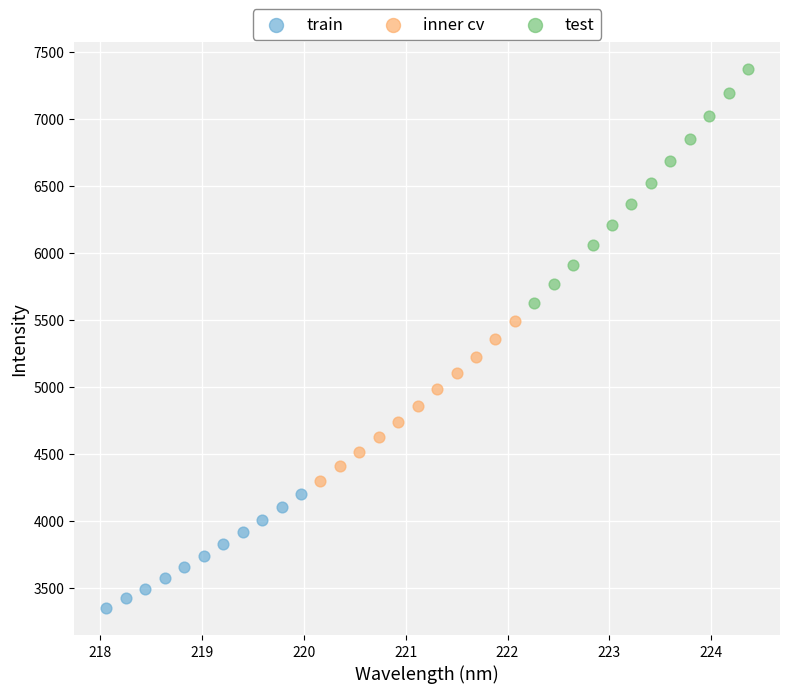

Which series has the largest Y range (max minus min)?

test